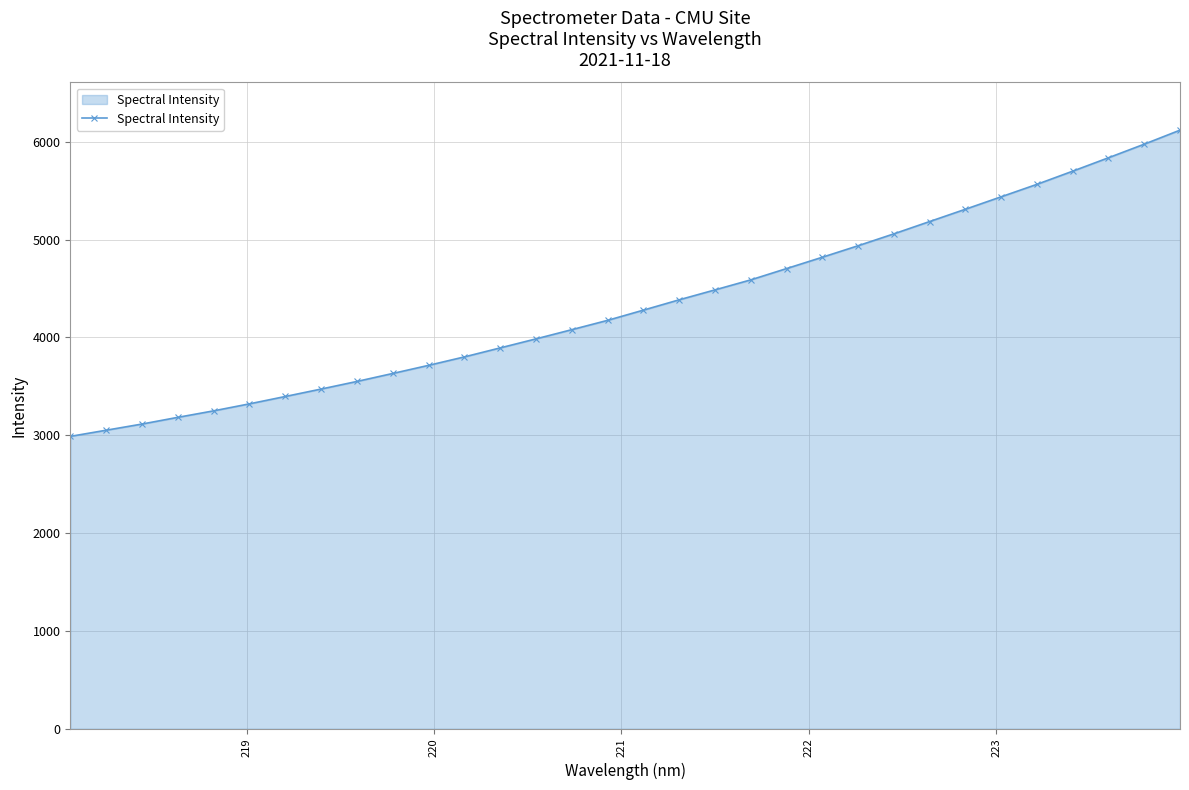

What is the smallest value displayed?

2988.8